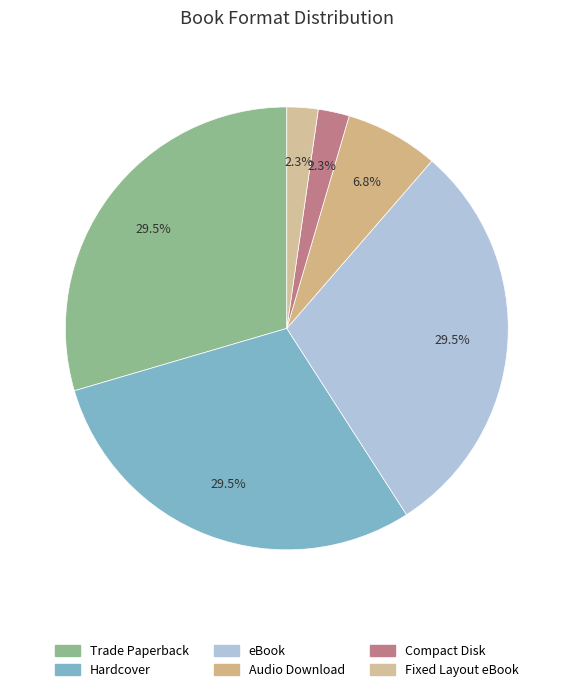

What is the total percentage of Hardcover and eBook?

59.1%